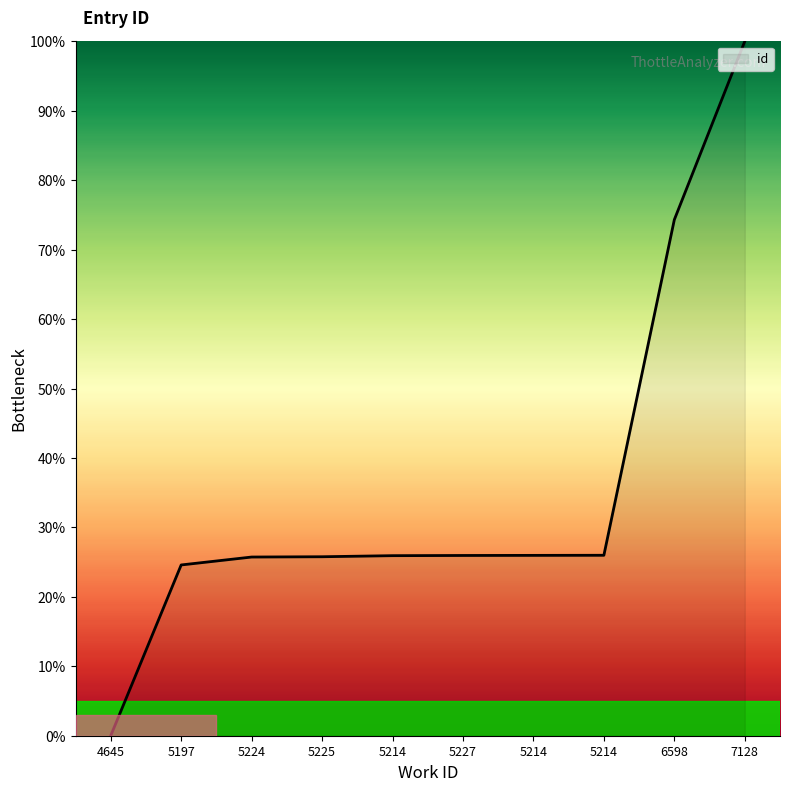

Reading left to right, list all the values displayed in this chart.

4645=0.0	5197=24.6	5224=25.7	5225=25.8	5214=25.9	5227=26.0	5214=26.0	5214=26.0	6598=74.3	7128=100.0